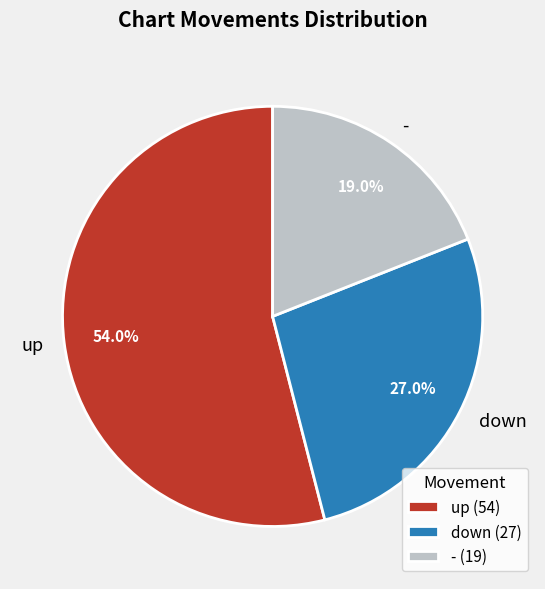

Does any single category account for the majority?

Yes